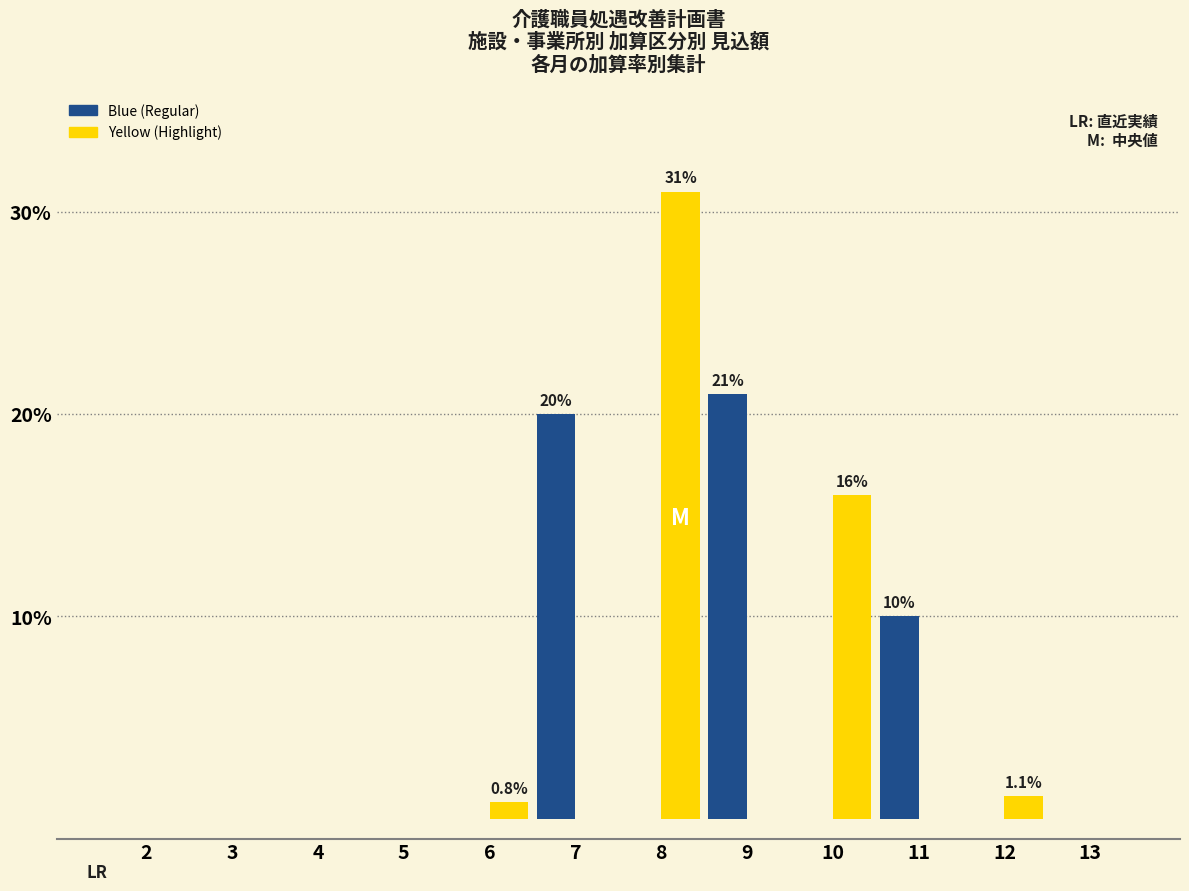

At which category is the sum across all series the highest?

8